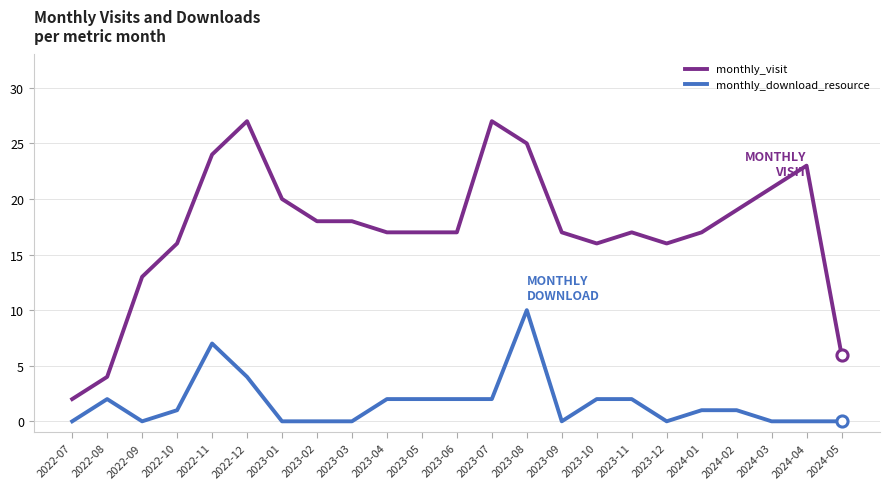

Which series has the widest spread of values?

monthly_visit